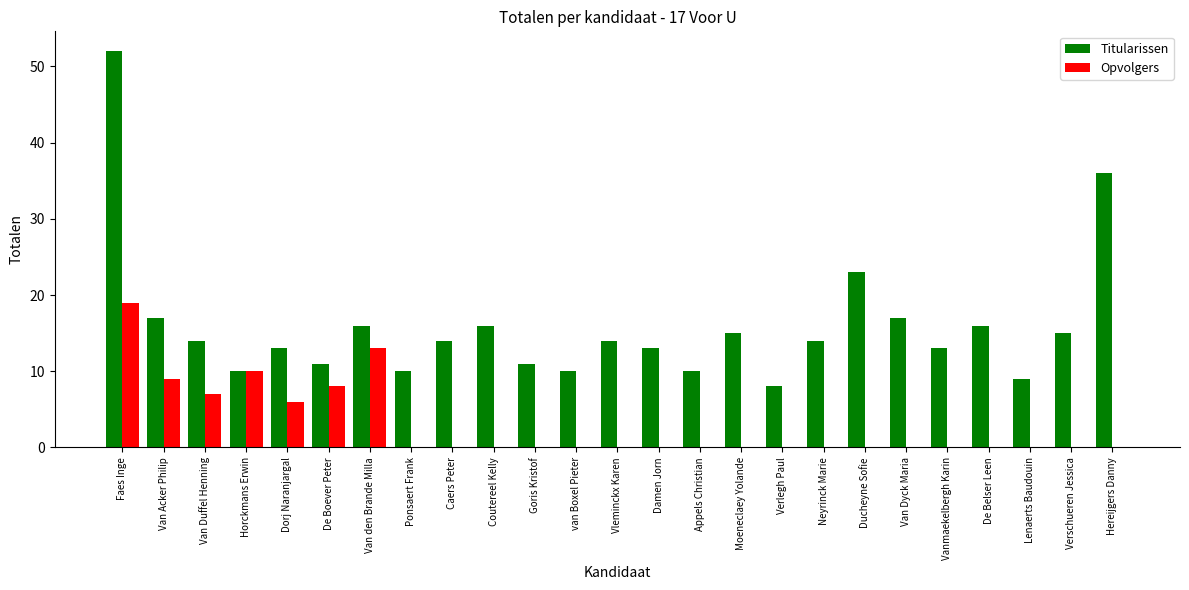

Reading left to right, list all the values displayed in this chart.

Titularissen: Faes Inge=52	Van Acker Philip=17	Van Duffel Henning=14	Horckmans Erwin=10	Dorj Naranjargal=13	De Boever Peter=11	Van den Brande Milla=16	Ponsaert Frank=10	Caers Peter=14	Coutereel Kelly=16	Goris Kristof=11	van Boxel Pieter=10	Vleminckx Karen=14	Damen Jorn=13	Appels Christian=10	Moeneclaey Yolande=15	Verlegh Paul=8	Neyrinck Marie=14	Ducheyne Sofie=23	Van Dyck Maria=17	Vanmaekelbergh Karin=13	De Belser Leen=16	Lenaerts Baudouin=9	Verschueren Jessica=15	Hereijgers Danny=36
Opvolgers: Faes Inge=19	Van Acker Philip=9	Van Duffel Henning=7	Horckmans Erwin=10	Dorj Naranjargal=6	De Boever Peter=8	Van den Brande Milla=13	Ponsaert Frank=0	Caers Peter=0	Coutereel Kelly=0	Goris Kristof=0	van Boxel Pieter=0	Vleminckx Karen=0	Damen Jorn=0	Appels Christian=0	Moeneclaey Yolande=0	Verlegh Paul=0	Neyrinck Marie=0	Ducheyne Sofie=0	Van Dyck Maria=0	Vanmaekelbergh Karin=0	De Belser Leen=0	Lenaerts Baudouin=0	Verschueren Jessica=0	Hereijgers Danny=0